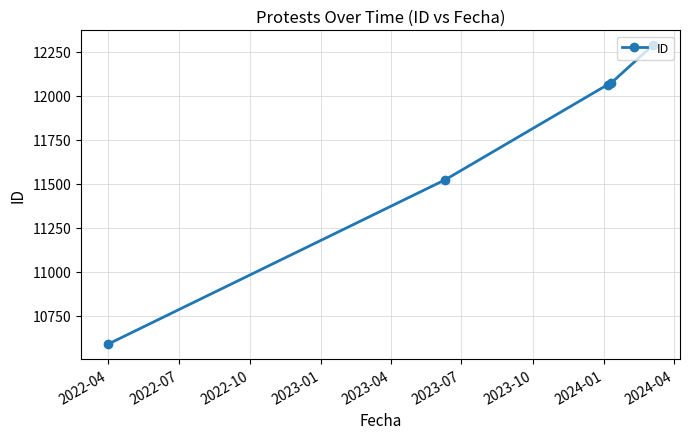

What is the value of the 1st point from the left?

10589.0